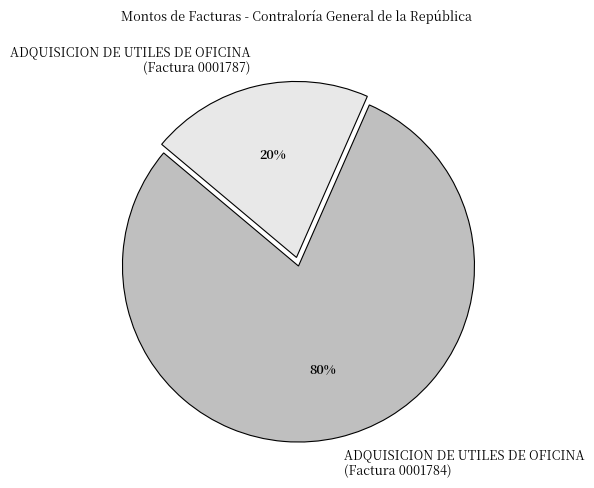

Is the sum of ADQUISICION DE UTILES DE OFICINA (Factura 0001787) and ADQUISICION DE UTILES DE OFICINA (Factura 0001784) greater than half?

Yes